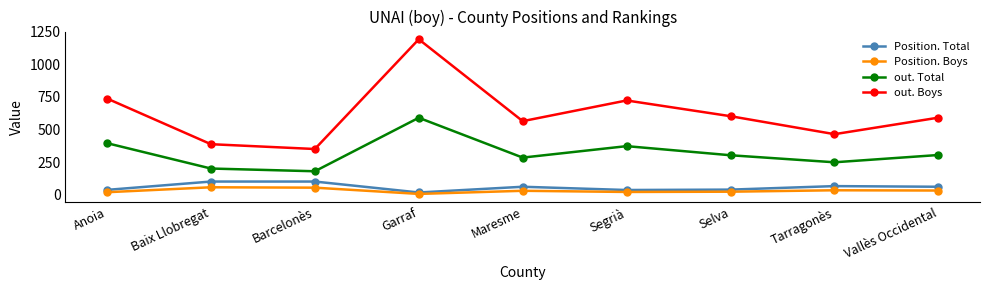

True or false: Position. Total and Position. Boys cross at least once.

False